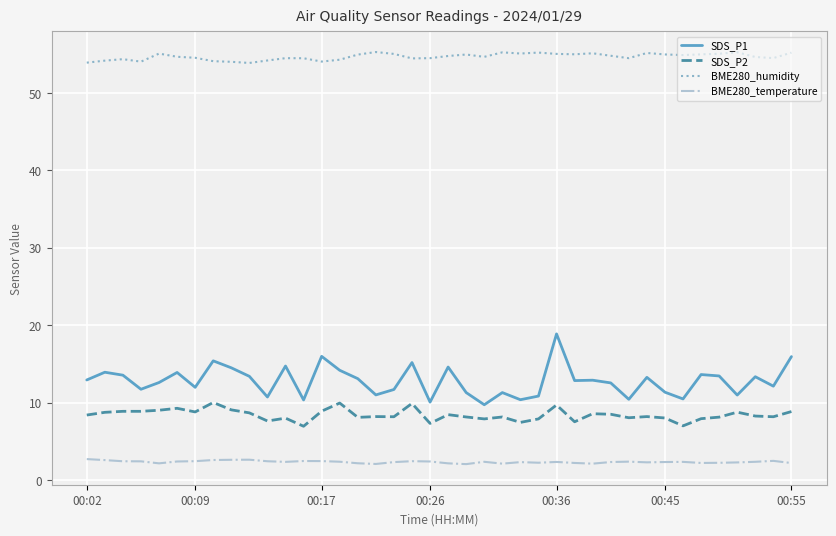

True or false: SDS_P1 and SDS_P2 intersect in this chart.

False